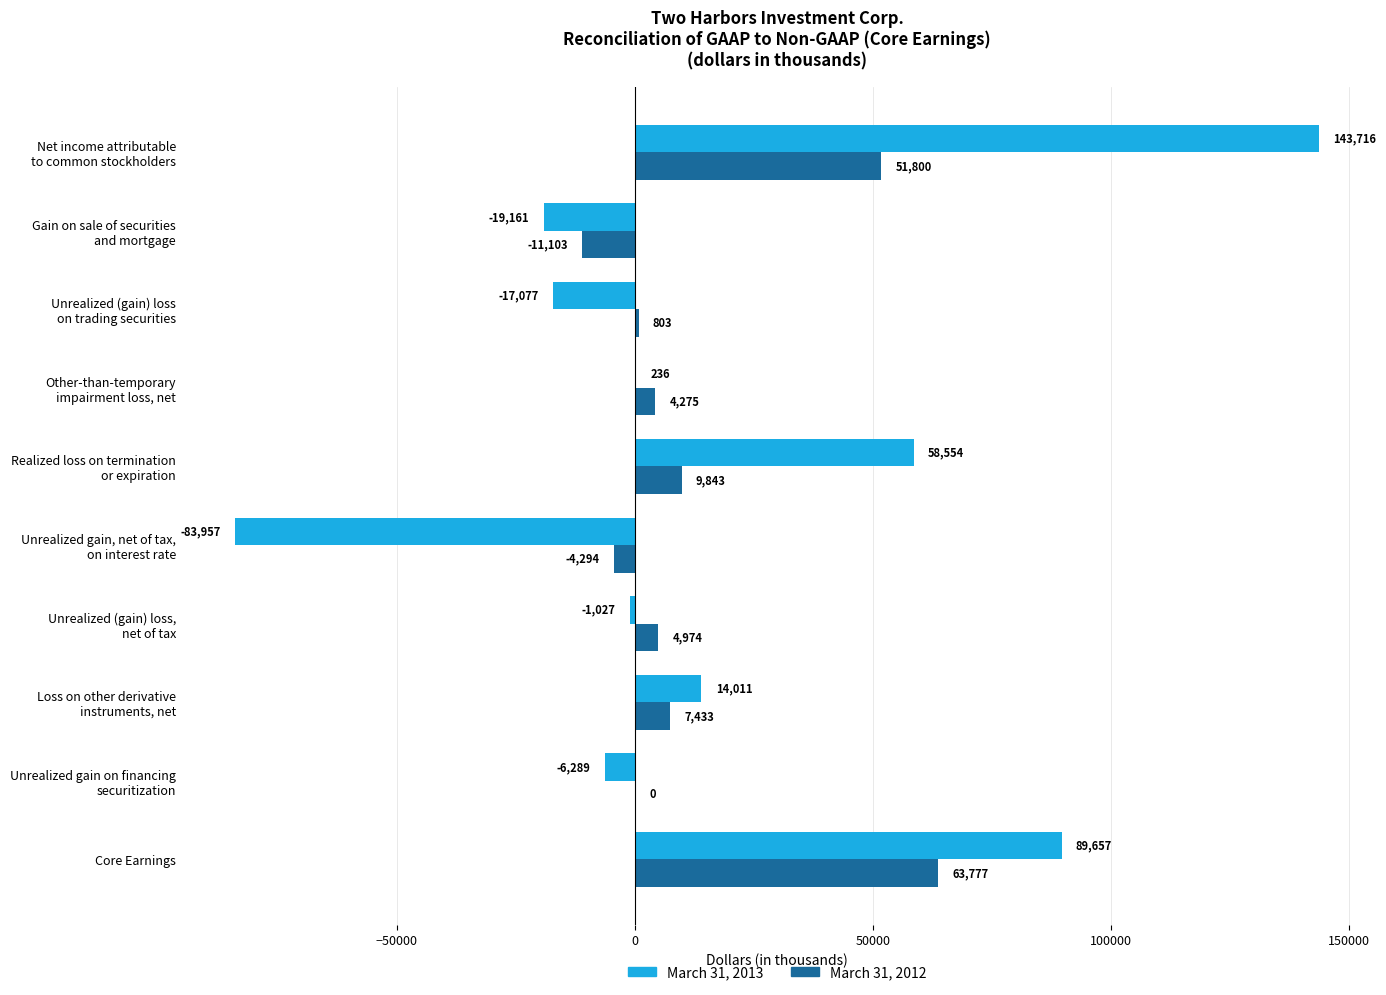

Which series has the largest range (max minus min)?

March 31, 2013